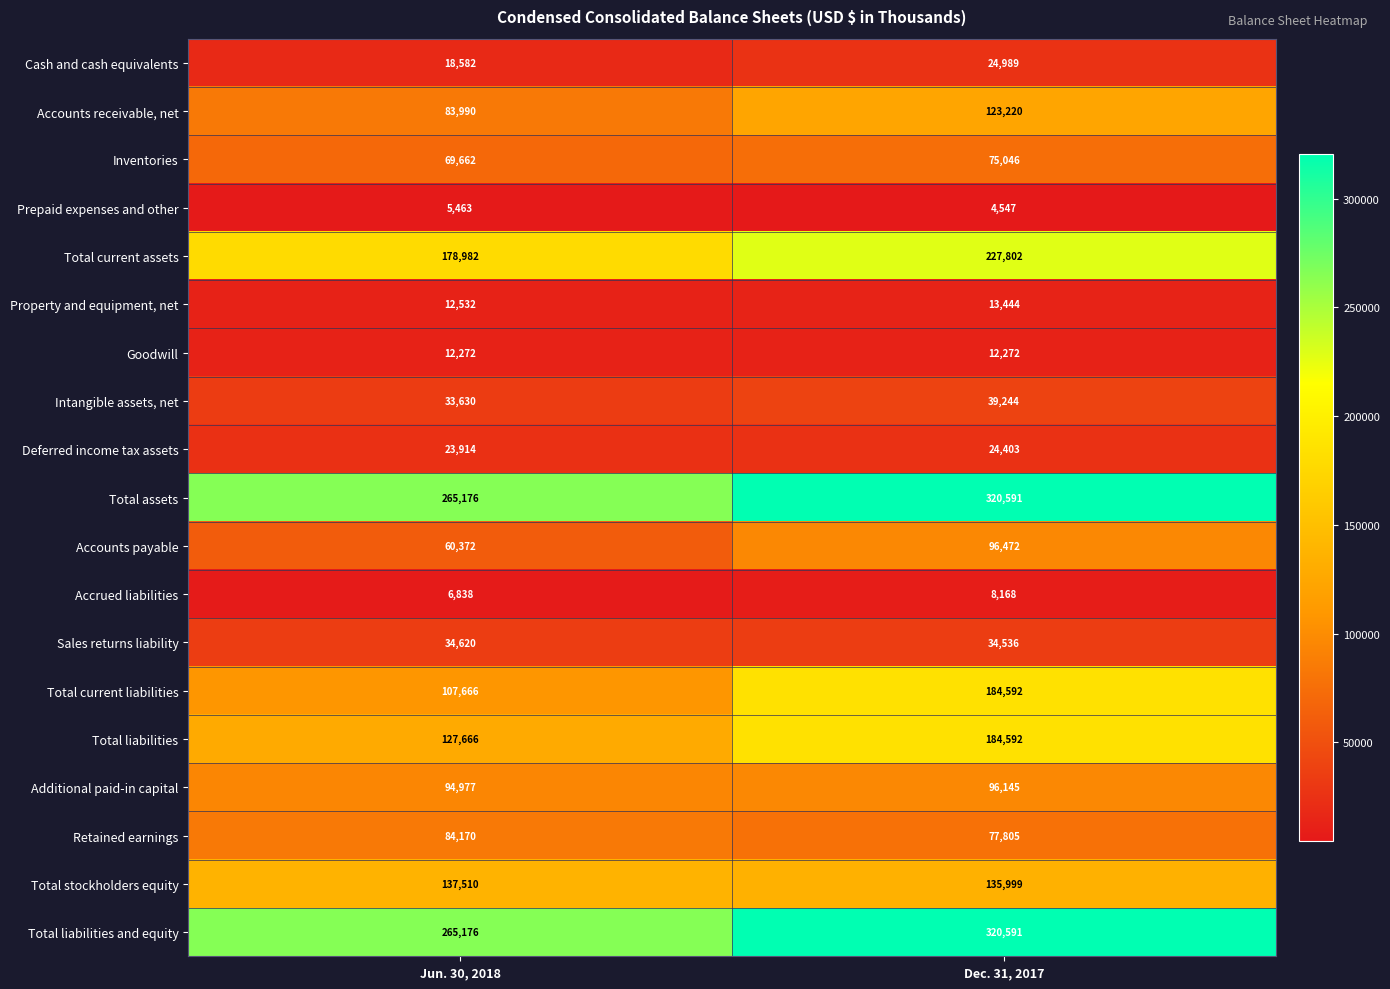

Which category has the highest value across all series?

Dec. 31, 2017